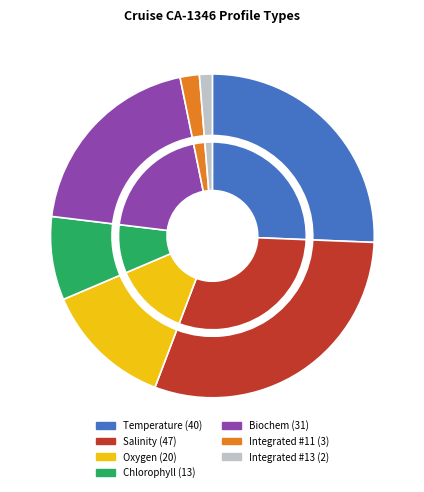

Count the number of slices in the pie.

7